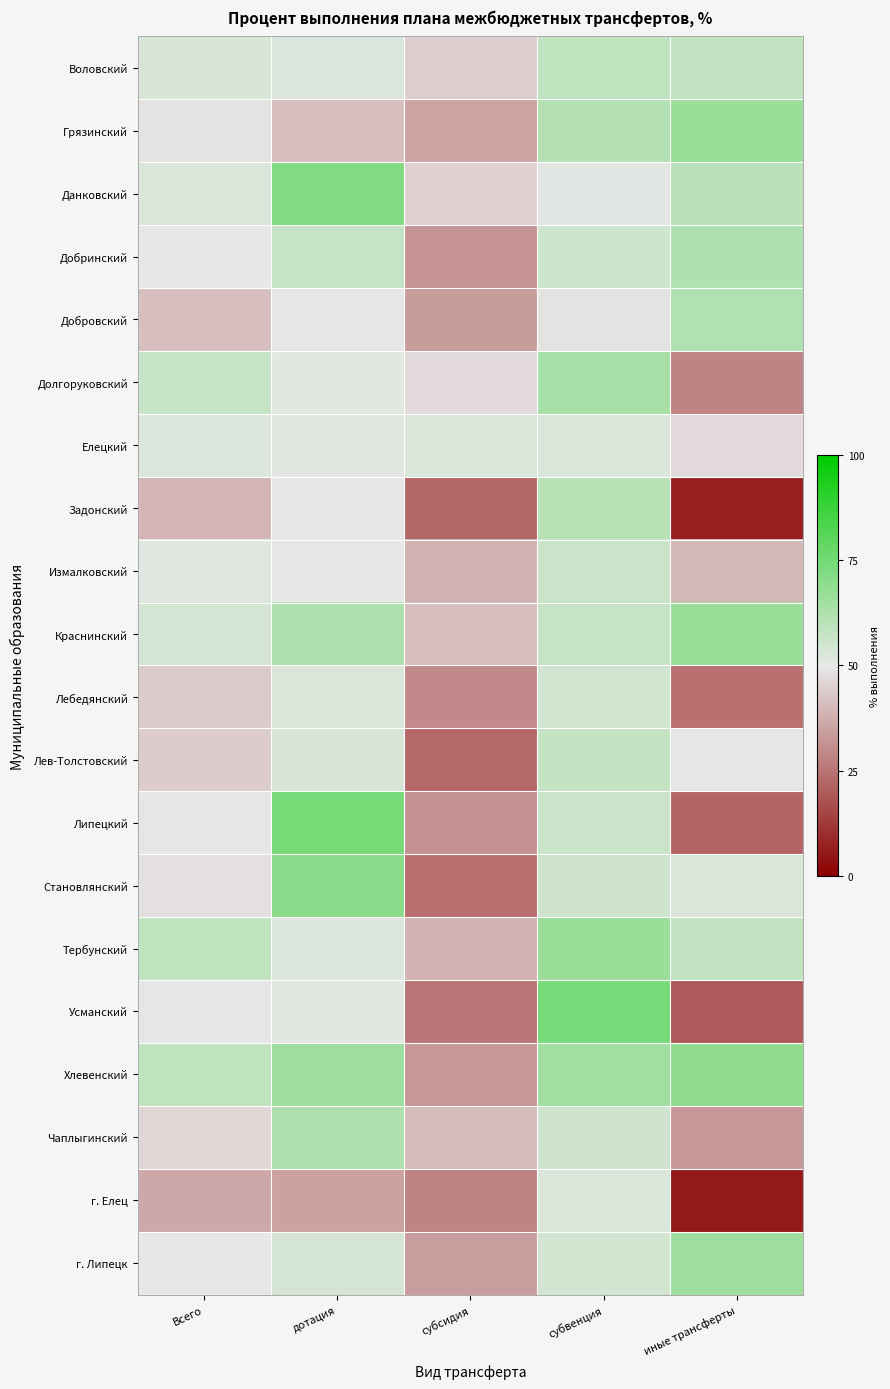

Reading left to right, list all the values displayed in this chart.

Воловский: Всего=53.8	дотация=52.4	субсидия=44.4	субвенция=58.5	иные трансферты=58.4
Грязинский: Всего=48.8	дотация=41.2	субсидия=35.1	субвенция=61.3	иные трансферты=66.6
Данковский: Всего=52.6	дотация=71.8	субсидия=45.2	субвенция=51.0	иные трансферты=59.8
Добринский: Всего=50.1	дотация=57.4	субсидия=32.2	субвенция=55.7	иные трансферты=62.2
Добровский: Всего=41.3	дотация=50.5	субсидия=33.8	субвенция=48.7	иные трансферты=62.0
Долгоруковский: Всего=57.1	дотация=51.5	субсидия=47.1	субвенция=64.2	иные трансферты=28.4
Елецкий: Всего=52.3	дотация=51.3	субсидия=52.7	субвенция=52.7	иные трансферты=47.1
Задонский: Всего=39.2	дотация=50.3	субсидия=22.4	субвенция=60.6	иные трансферты=7.0
Измалковский: Всего=51.7	дотация=50.8	субсидия=38.2	субвенция=56.6	иные трансферты=39.5
Краснинский: Всего=54.2	дотация=62.6	субсидия=41.2	субвенция=57.2	иные трансферты=66.9
Лебедянский: Всего=43.9	дотация=52.8	субсидия=29.6	субвенция=55.2	иные трансферты=24.3
Лев-Толстовский: Всего=44.1	дотация=53.7	субсидия=22.6	субвенция=57.9	иные трансферты=50.5
Липецкий: Всего=49.7	дотация=74.2	субсидия=31.6	субвенция=56.6	иные трансферты=21.9
Становлянский: Всего=48.4	дотация=69.9	субсидия=23.9	субвенция=55.5	иные трансферты=52.9
Тербунский: Всего=58.8	дотация=52.4	субсидия=38.5	субвенция=66.6	иные трансферты=58.0
Усманский: Всего=49.7	дотация=51.2	субсидия=25.5	субвенция=73.8	иные трансферты=19.6
Хлевенский: Всего=58.9	дотация=66.2	субсидия=32.8	субвенция=65.4	иные трансферты=68.8
Чаплыгинский: Всего=46.2	дотация=62.5	субсидия=40.6	субвенция=55.3	иные трансферты=32.9
г. Елец: Всего=36.4	дотация=34.9	субсидия=28.4	субвенция=53.2	иные трансферты=5.9
г. Липецк: Всего=50.0	дотация=54.0	субсидия=33.9	субвенция=54.8	иные трансферты=65.7